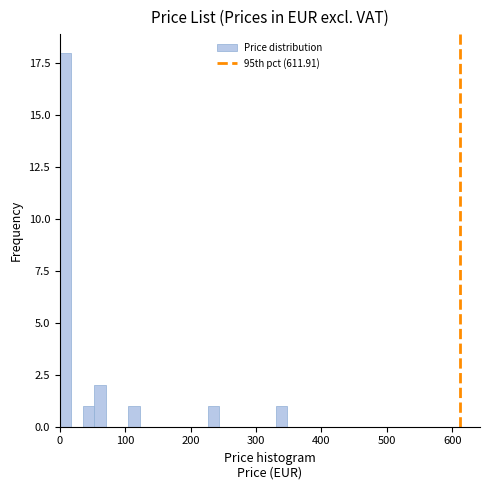

Read against the x-axis, roughly where is the centre of the tallest bar?

10